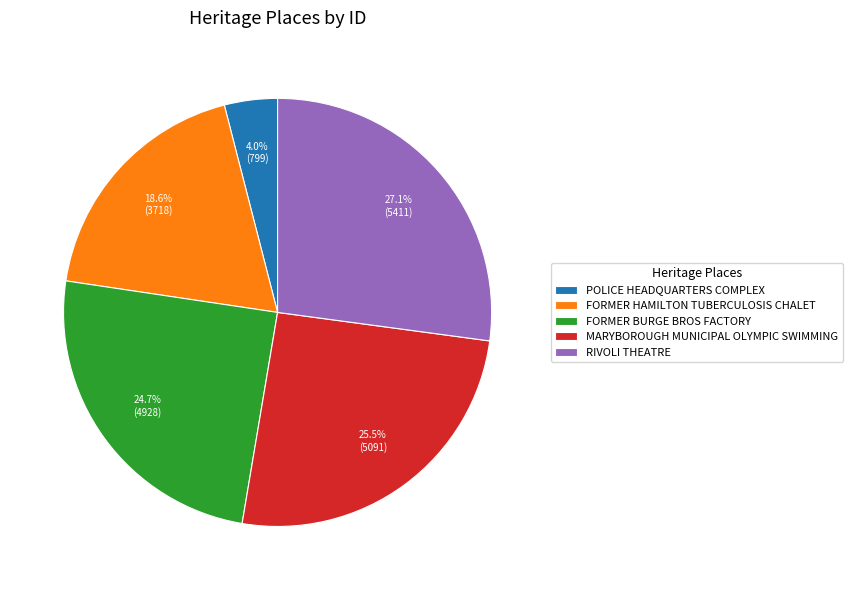

To the nearest percent, what is the combined percentage of FORMER BURGE BROS FACTORY and RIVOLI THEATRE?

52%